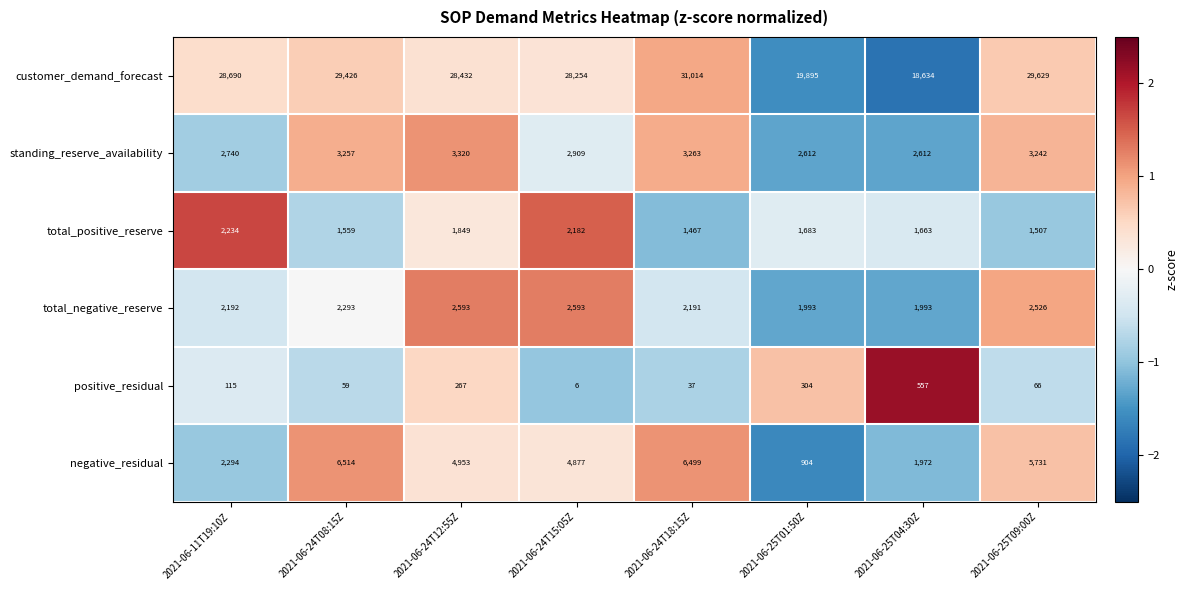

At which category is the sum across all series the highest?

2021-06-24T18:15Z